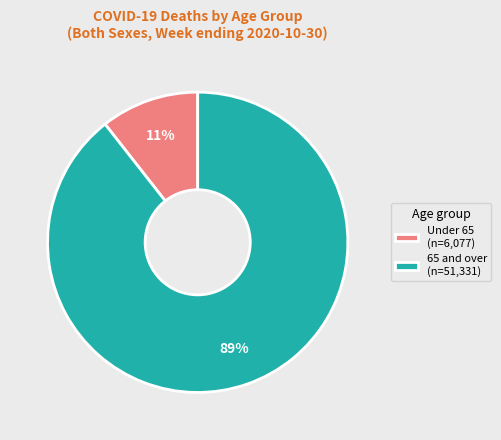

Count the number of slices in the pie.

2